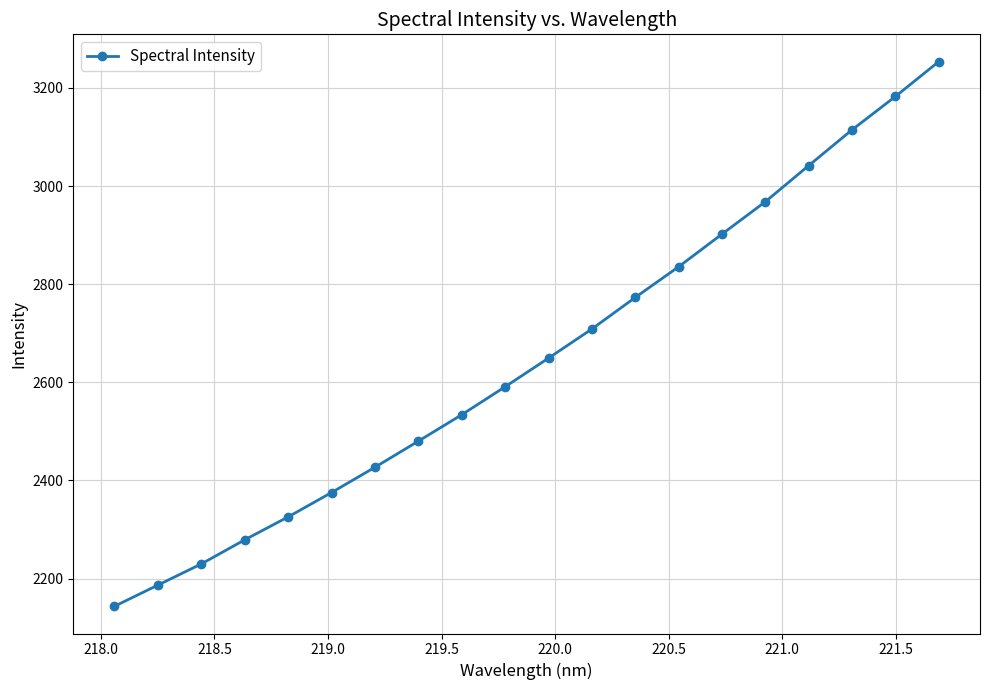

Does the chart have visible grid lines?

Yes